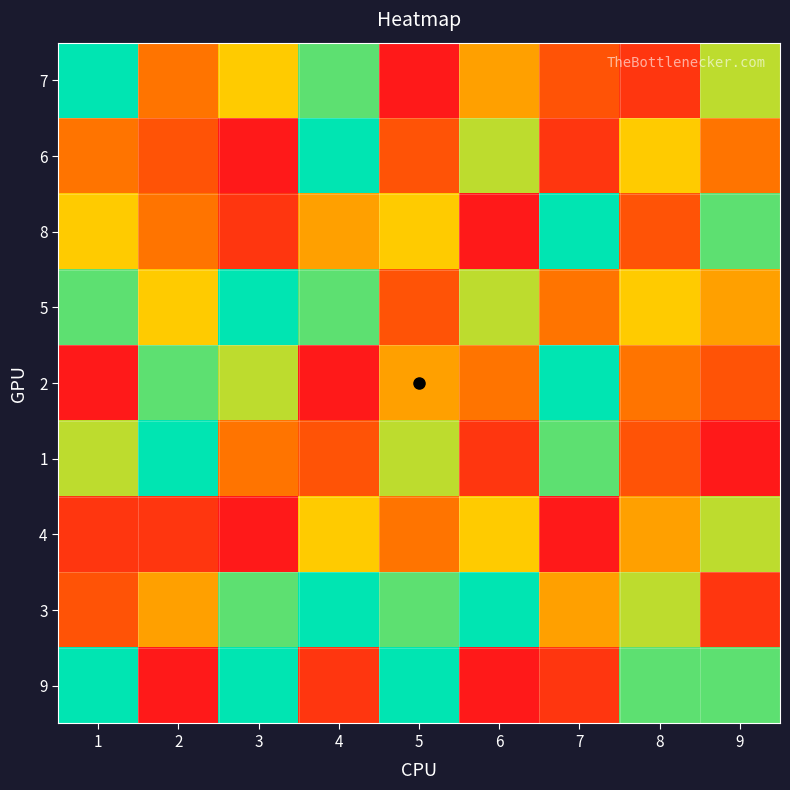

At 7, list the series in order from smallest to largest.

4, 6, 9, 7, 5, 3, 1, 8, 2